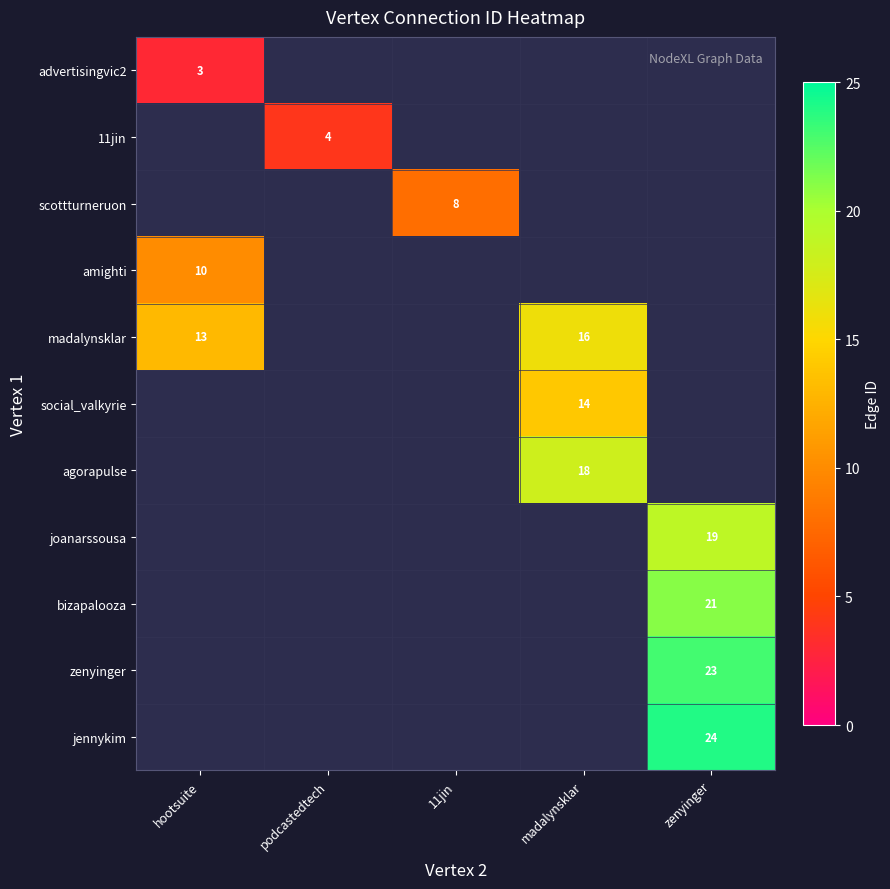

At how many categories does at least one series exceed 23?

1